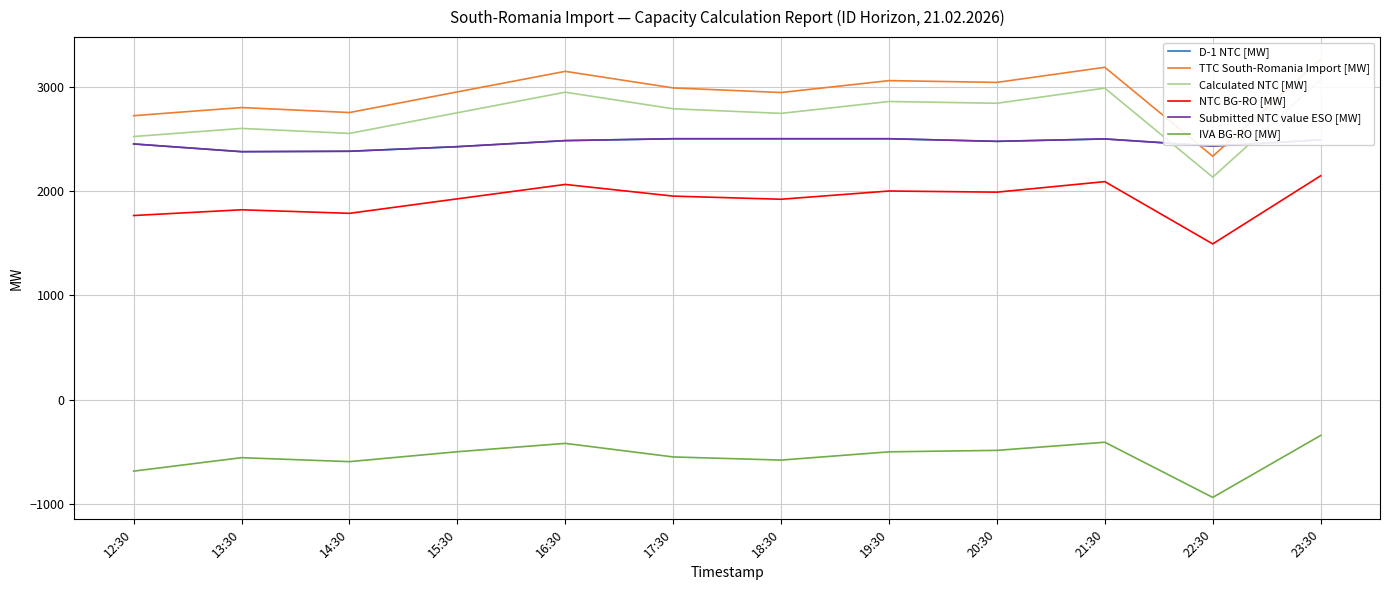

At which category is the sum across all series the highest?

23:30